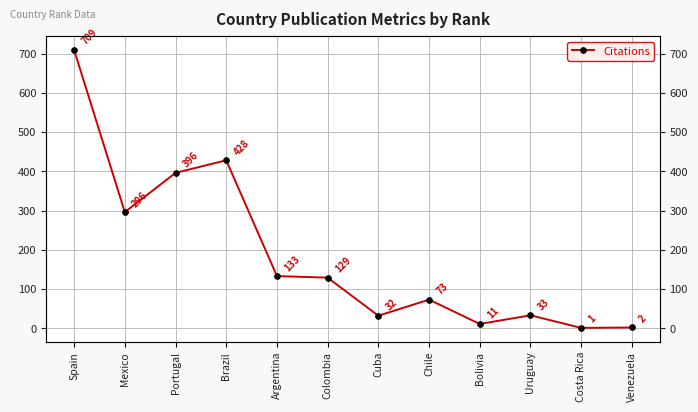

Reading right to left, list all the values displayed in this chart.

Venezuela=2	Costa Rica=1	Uruguay=33	Bolivia=11	Chile=73	Cuba=32	Colombia=129	Argentina=133	Brazil=428	Portugal=396	Mexico=296	Spain=709